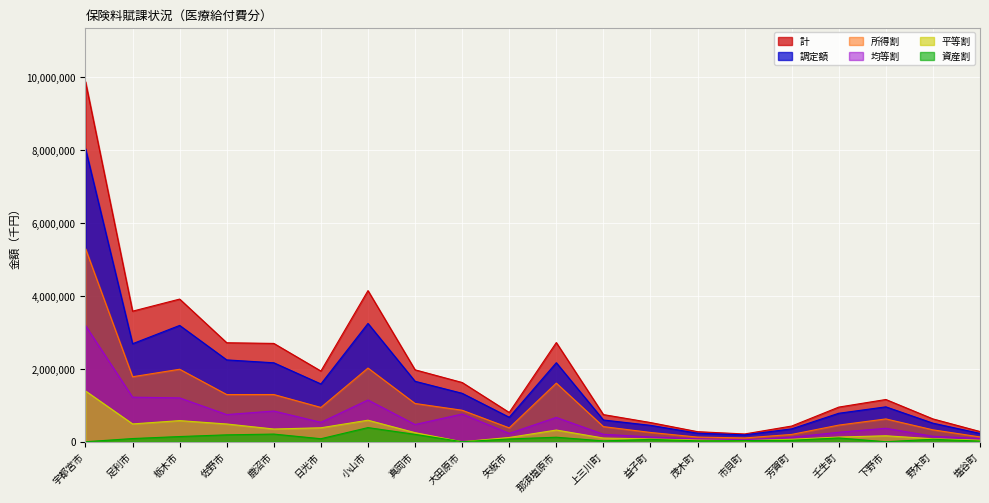

What is the sum of the 平等割 values at 野木町 and 宇都宮市?

1473834